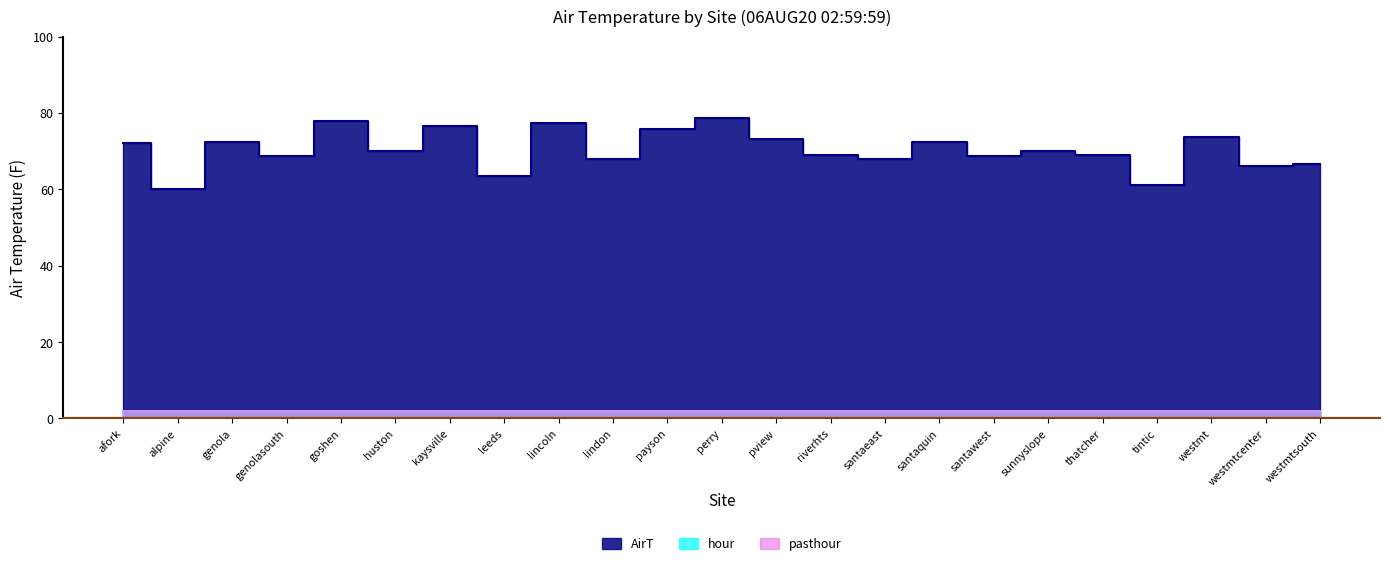

Count the number of data series in this chart.

3